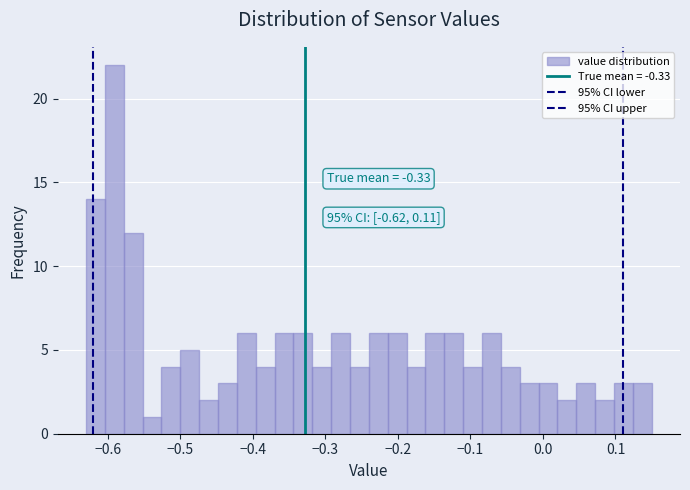

Read against the x-axis, roughly where is the centre of the tallest bar?

-0.59